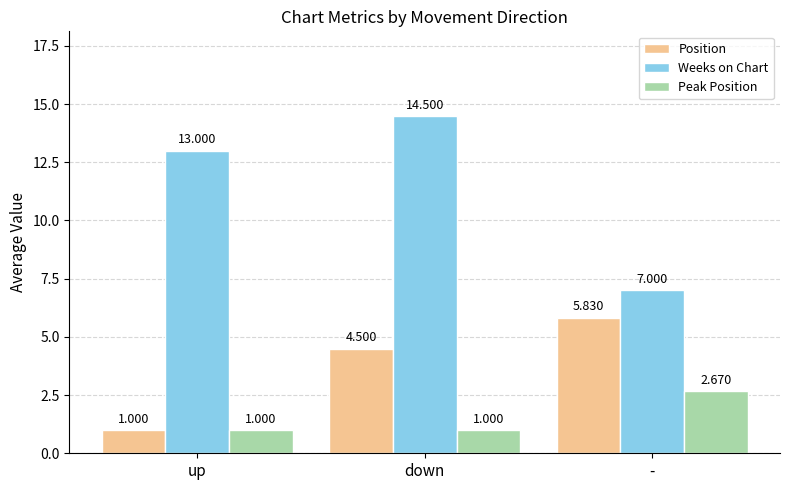

What is the highest value of the Weeks on Chart series?

14.5